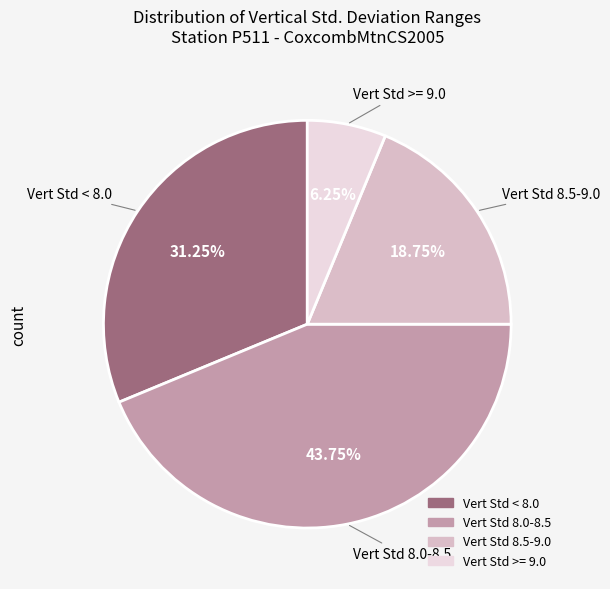

Count the number of slices in the pie.

4